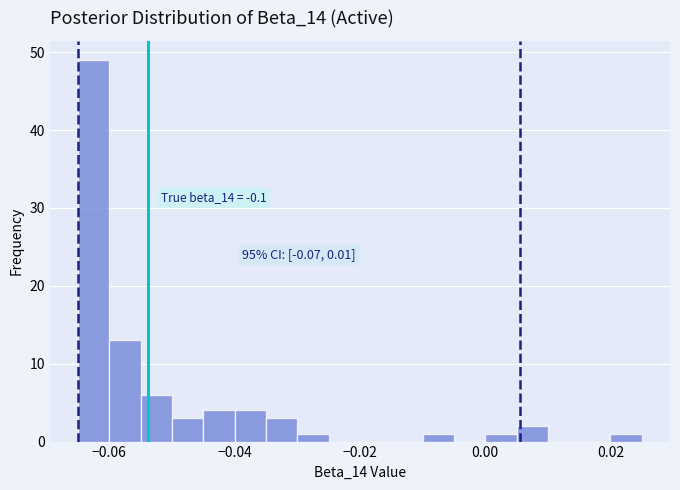

Around what value on the x-axis is the tallest bar? Give the approximate position of its centre, as read against the axis.

-0.062